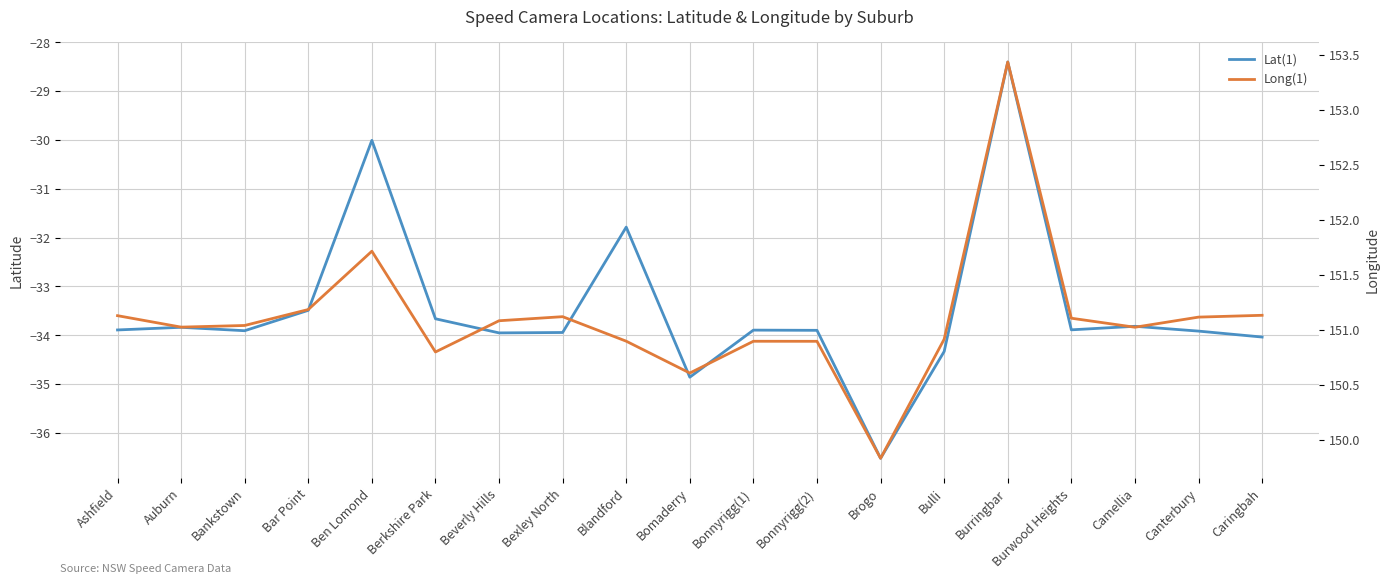

At which category is the sum across all series the highest?

Burringbar